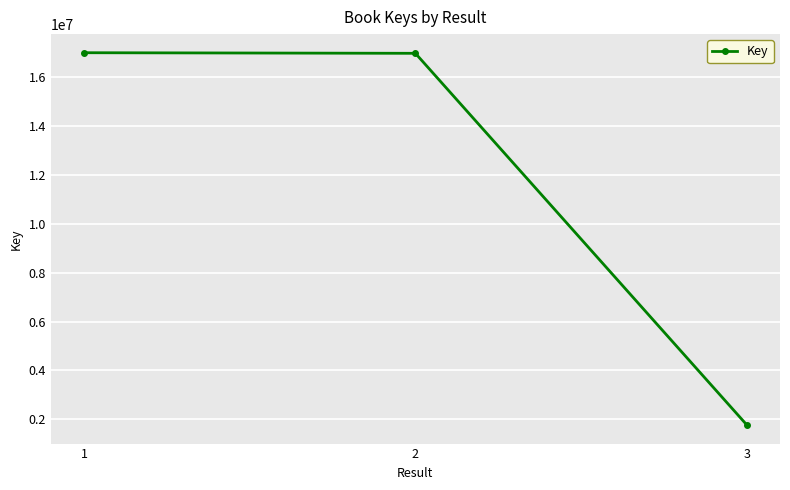

What is the sum of the values at 2 and 1?

33973124